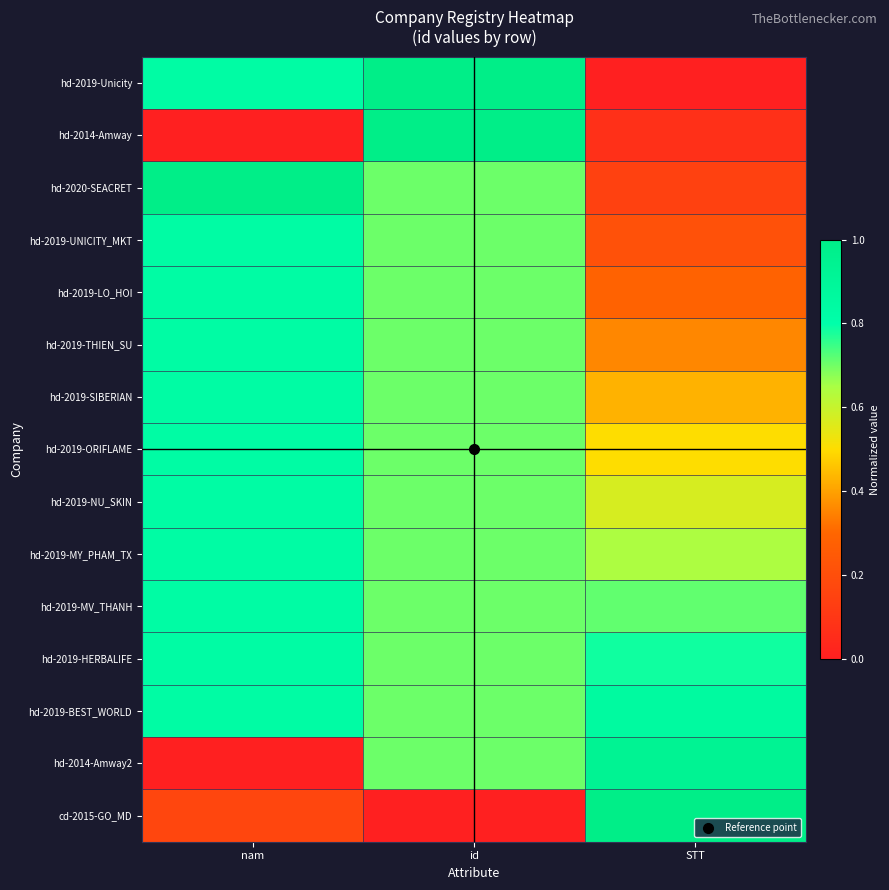

Reading left to right, what are all the values shown in this chart?

hd-2019-Unicity: nam=0.8	id=1.0	STT=0.0
hd-2014-Amway: nam=0.0	id=1.0	STT=0.1
hd-2020-SEACRET: nam=1.0	id=0.7	STT=0.1
hd-2019-UNICITY_MKT: nam=0.8	id=0.7	STT=0.2
hd-2019-LO_HOI: nam=0.8	id=0.7	STT=0.3
hd-2019-THIEN_SU: nam=0.8	id=0.7	STT=0.4
hd-2019-SIBERIAN: nam=0.8	id=0.7	STT=0.4
hd-2019-ORIFLAME: nam=0.8	id=0.7	STT=0.5
hd-2019-NU_SKIN: nam=0.8	id=0.7	STT=0.6
hd-2019-MY_PHAM_TX: nam=0.8	id=0.7	STT=0.6
hd-2019-MV_THANH: nam=0.8	id=0.7	STT=0.7
hd-2019-HERBALIFE: nam=0.8	id=0.7	STT=0.8
hd-2019-BEST_WORLD: nam=0.8	id=0.7	STT=0.9
hd-2014-Amway2: nam=0.0	id=0.7	STT=0.9
cd-2015-GO_MD: nam=0.2	id=0.0	STT=1.0